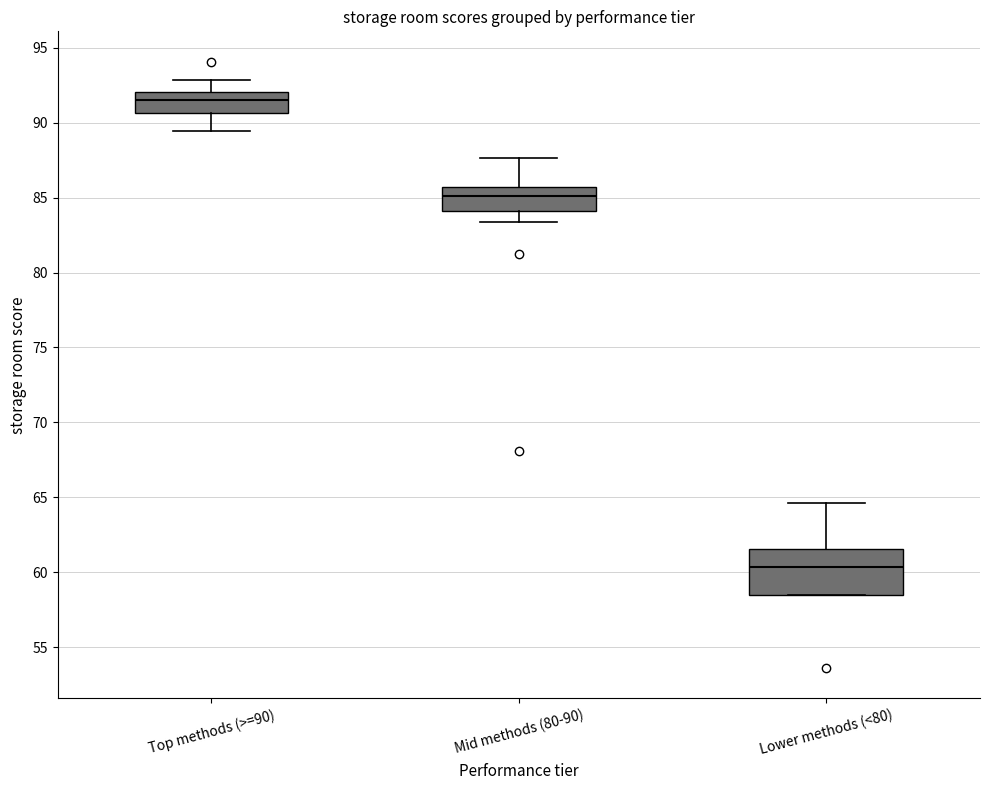

Which box's median line is the lowest?

Lower methods (<80)